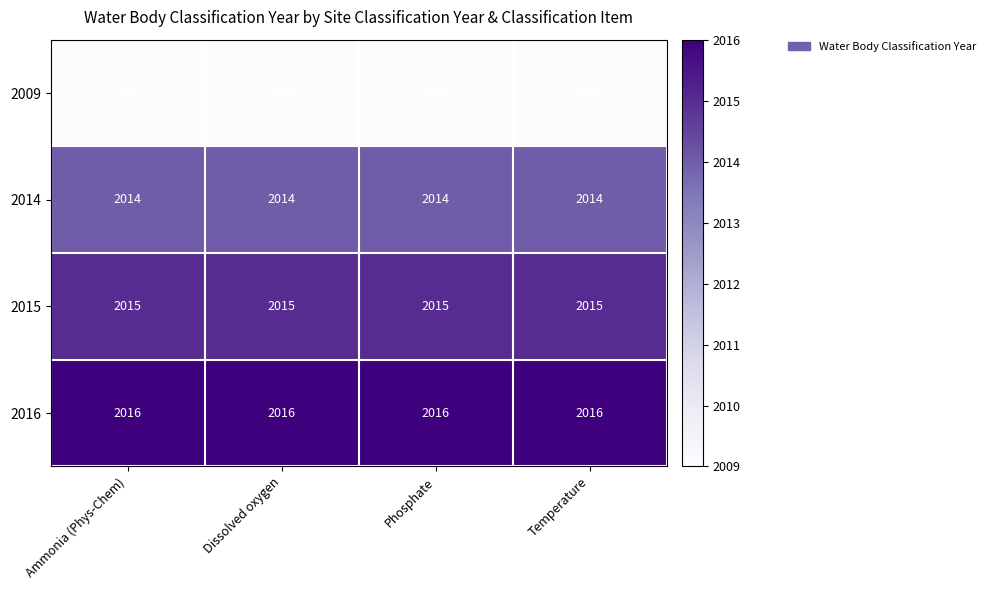

Rank the series at Dissolved oxygen from lowest to highest value.

2009, 2014, 2015, 2016